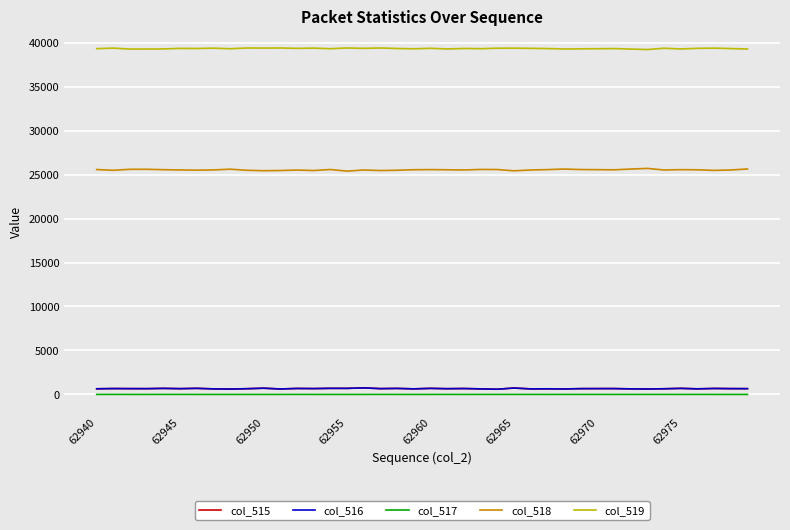

What is the maximum value shown in the chart?

39398